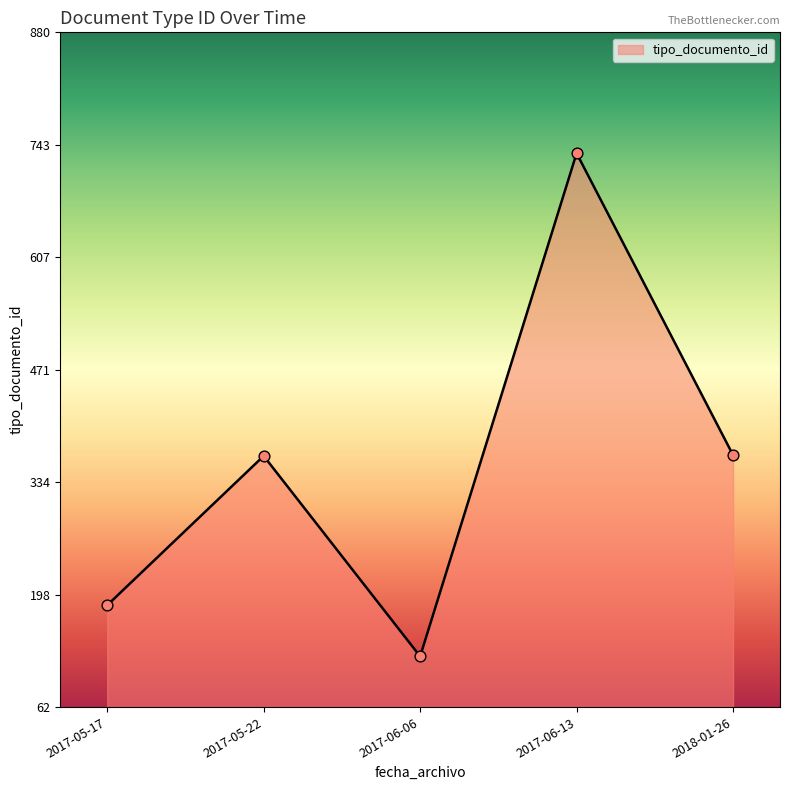

What is the change in value from 2017-05-17 to 2017-06-13?

+548